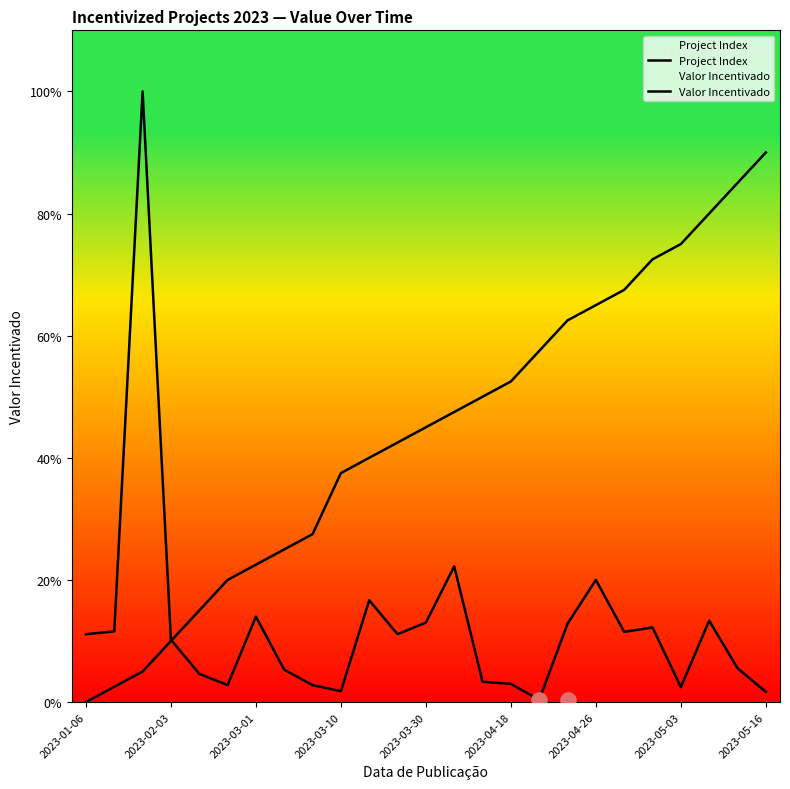

Which series contains the lowest Y value?

Project Index